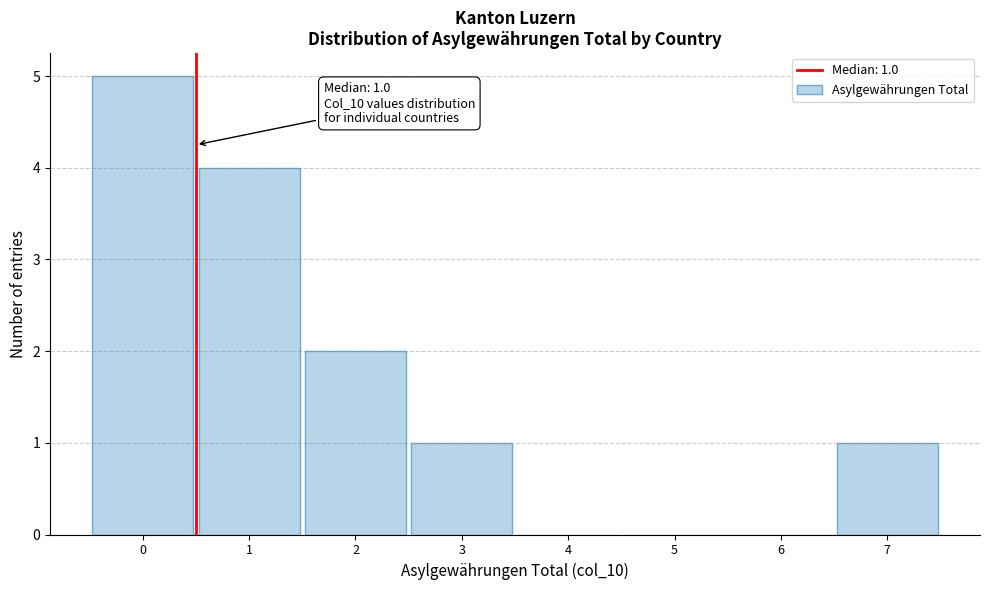

Reading left to right, transcribe all the data shown in this chart.

0=5	1=4	2=2	3=1	4=0	5=0	6=0	7=1